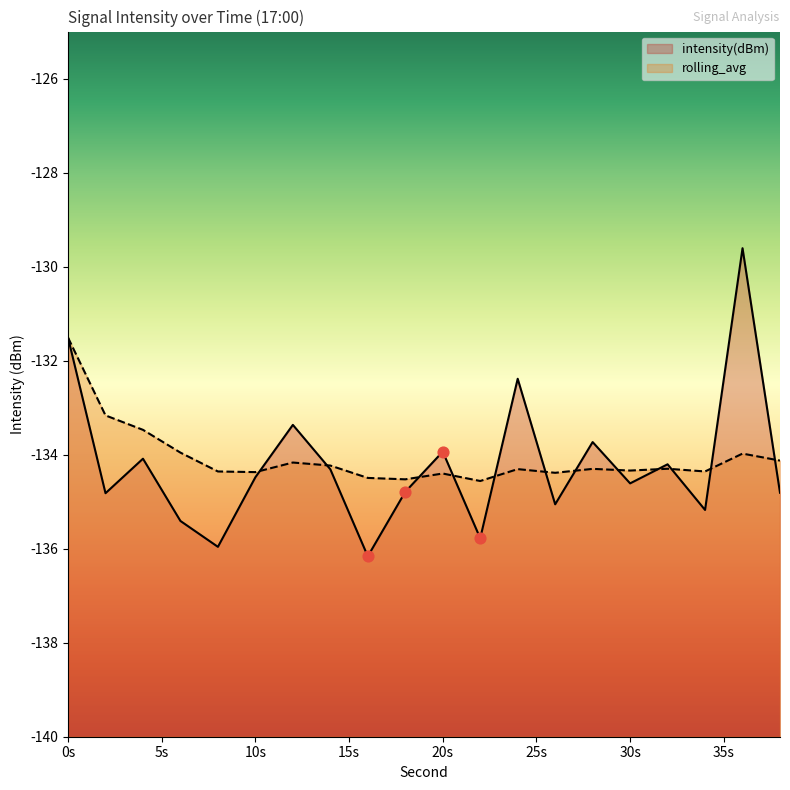

Which series has the largest Y range (max minus min)?

intensity(dBm)